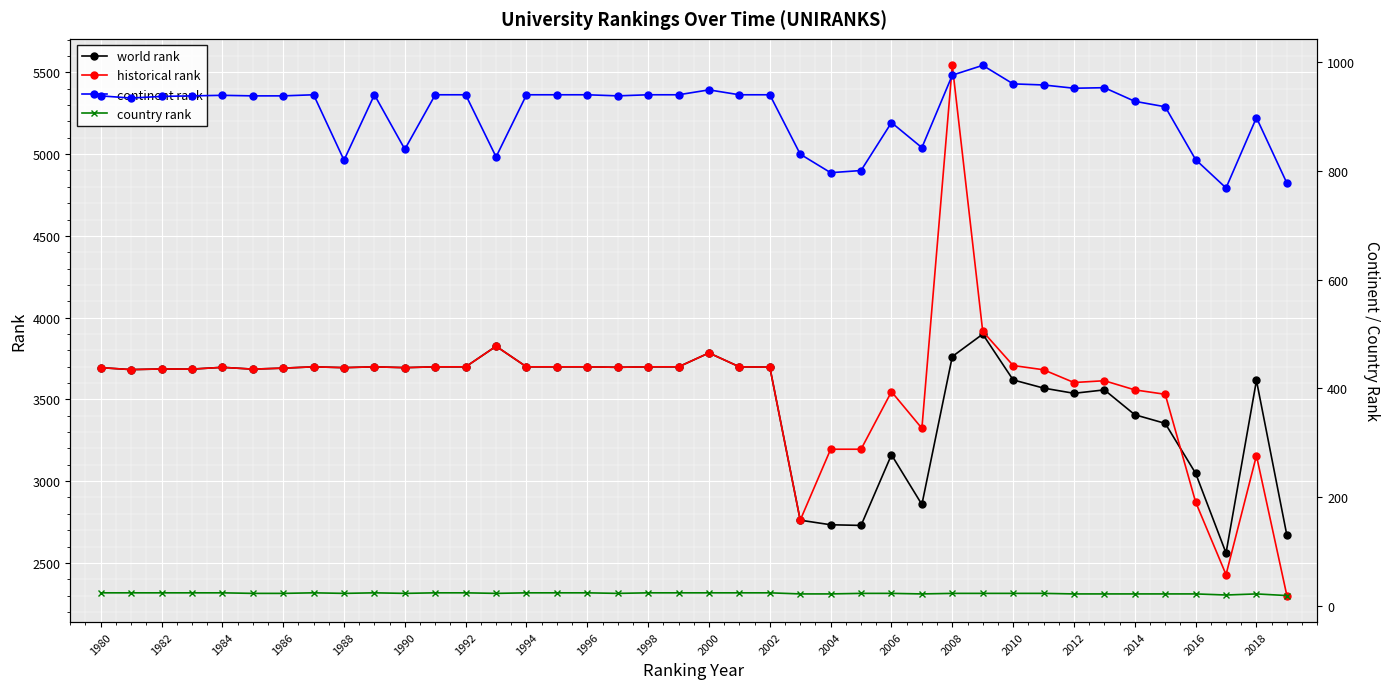

True or false: world rank and historical rank cross at least once.

True